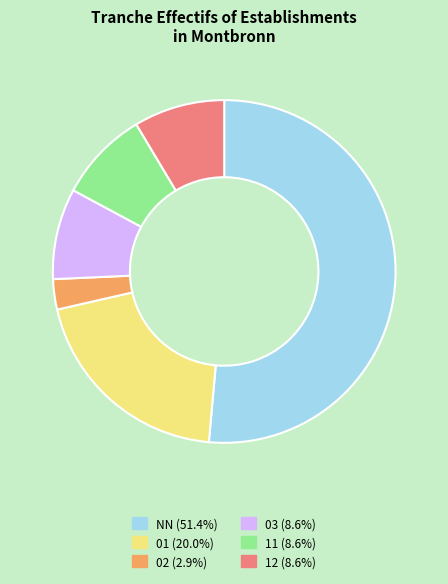

How many segments does this pie chart have?

6